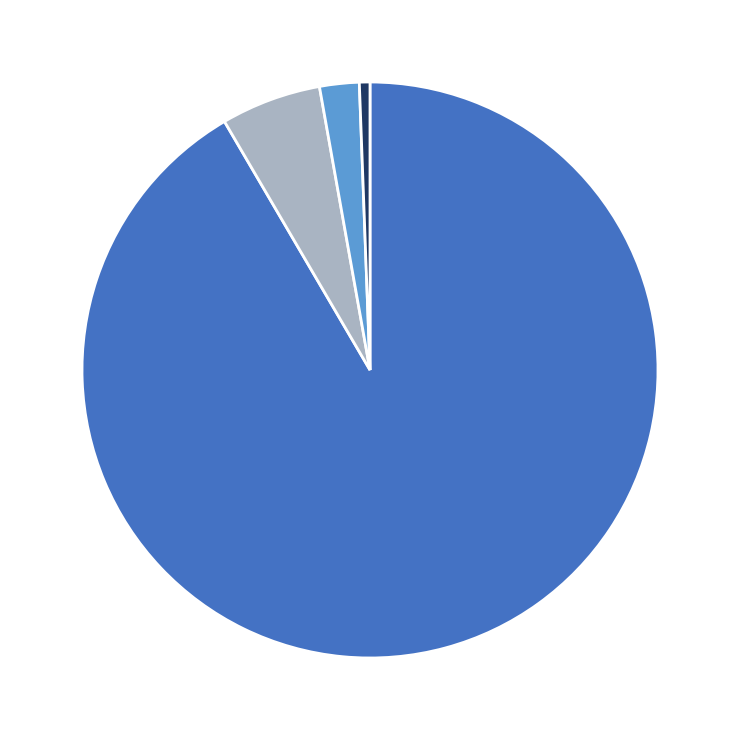

Count the number of slices in the pie.

4